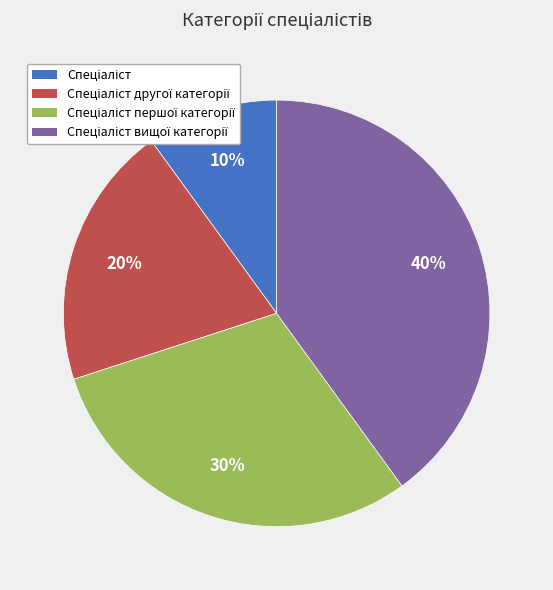

Is there a majority slice in this chart?

No